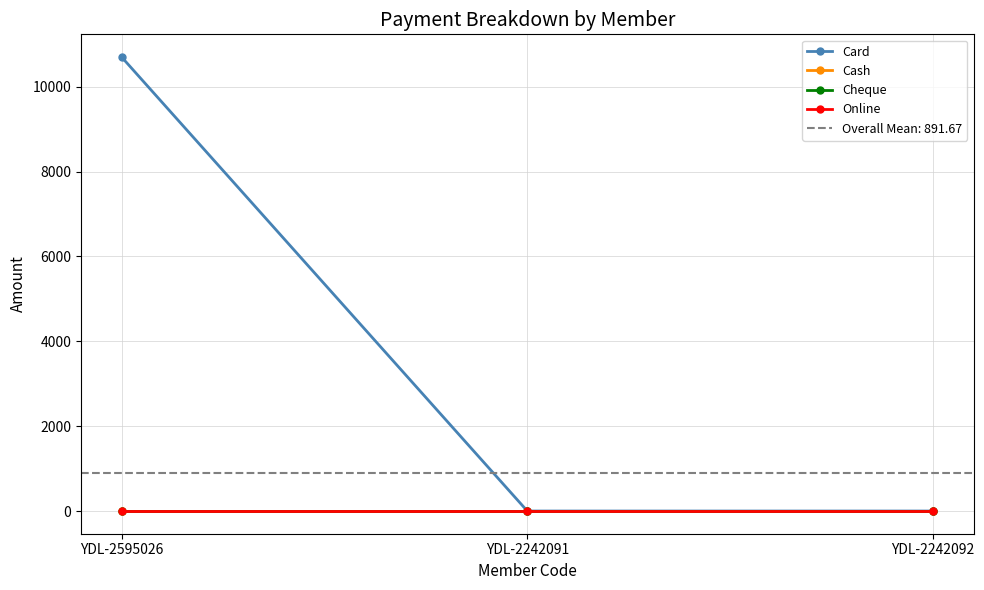

Rank the series at YDL-2242091 from lowest to highest value.

Card, Cash, Cheque, Online